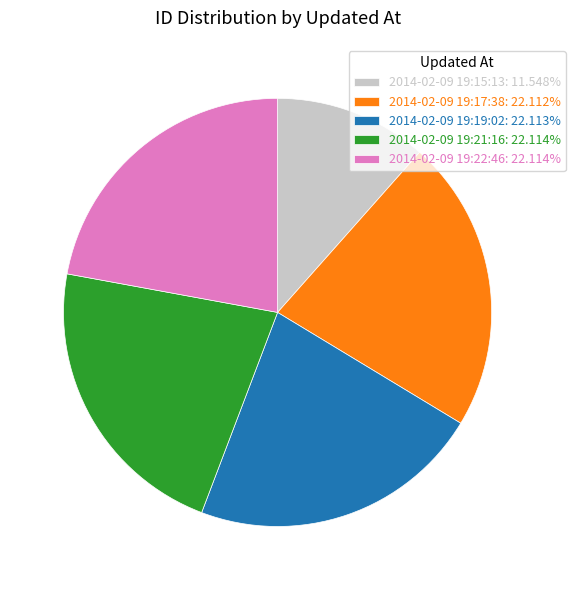

Combined, do 2014-02-09 19:15:13: 11.548% and 2014-02-09 19:19:02: 22.113% account for over 50%?

No